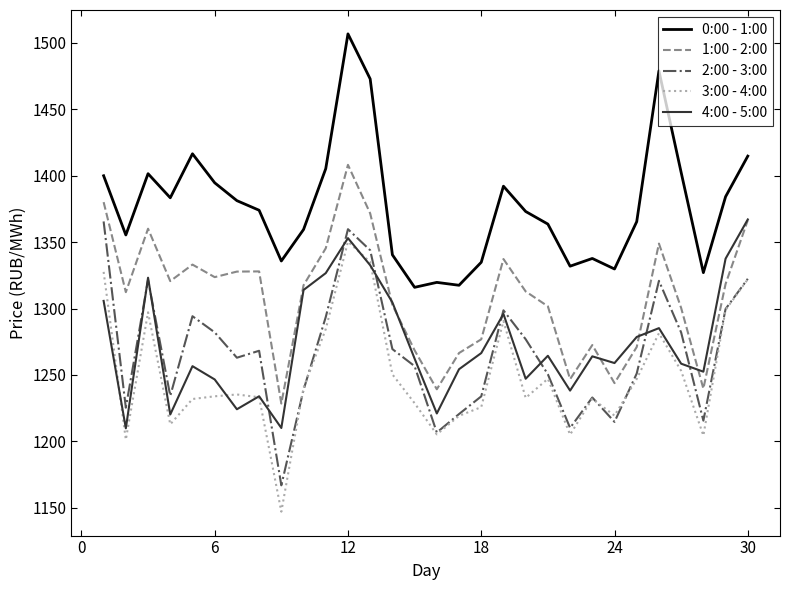

What is the highest value of the 0:00 - 1:00 series?

1506.7